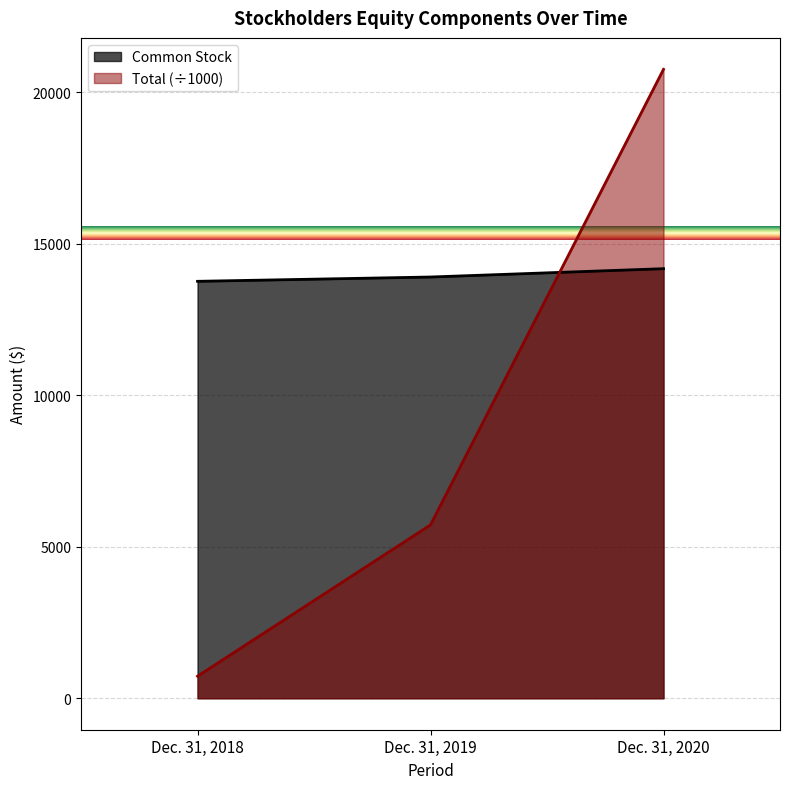

What value does the Common Stock series have at Dec. 31, 2018?

13757.0